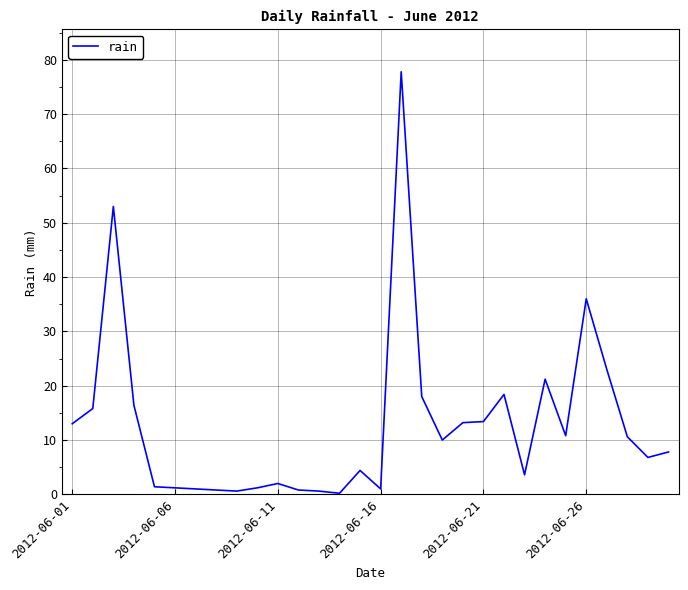

What is the maximum value shown in the chart?

77.8